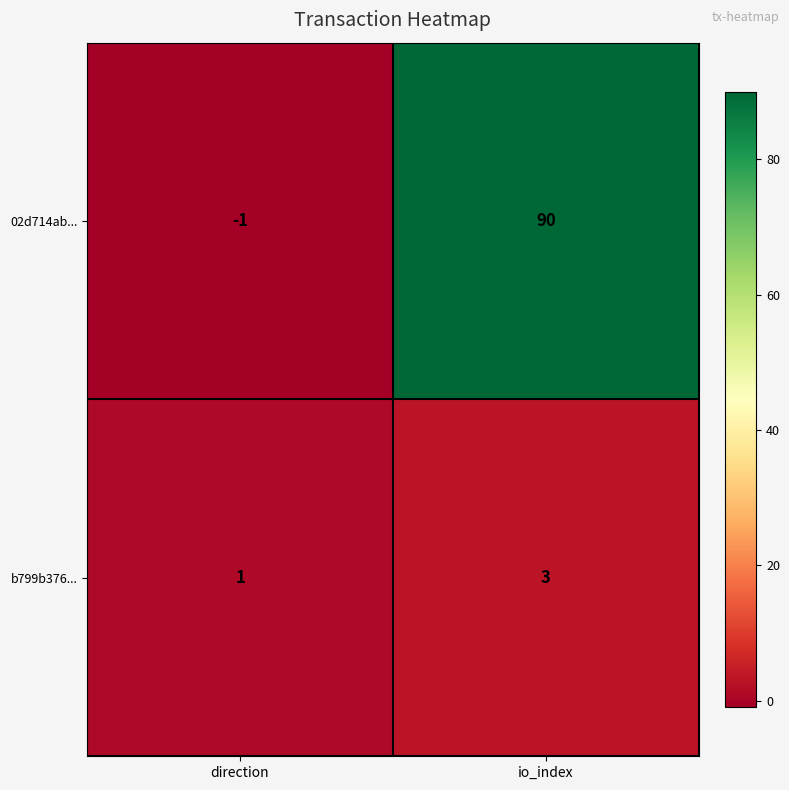

Rank the series by their maximum value, from lowest to highest.

b799b376..., 02d714ab...